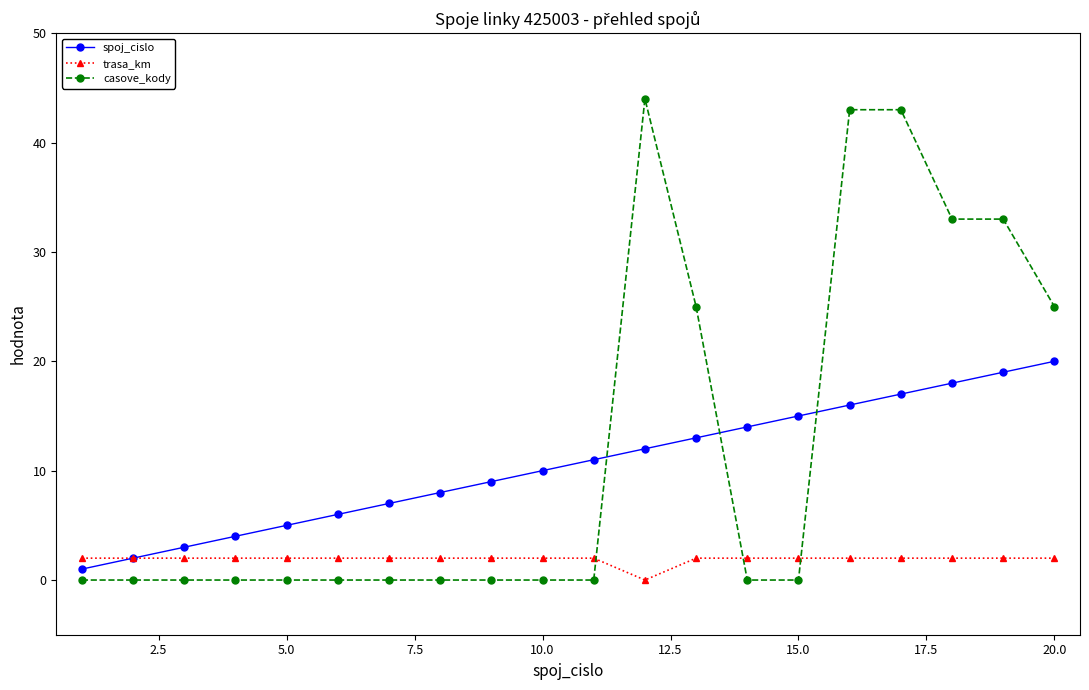

Which series has the largest range (max minus min)?

casove_kody